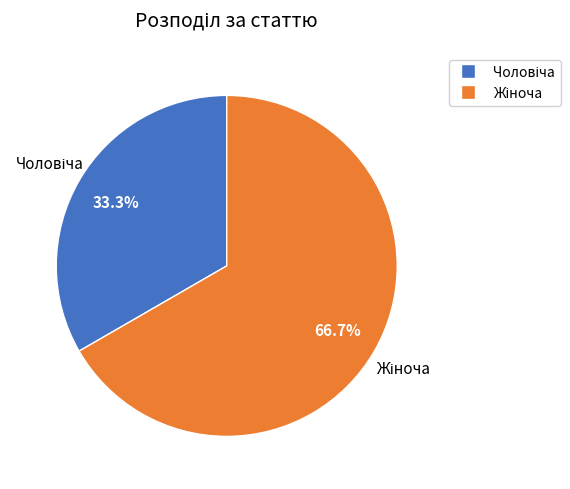

Does any single category account for the majority?

Yes